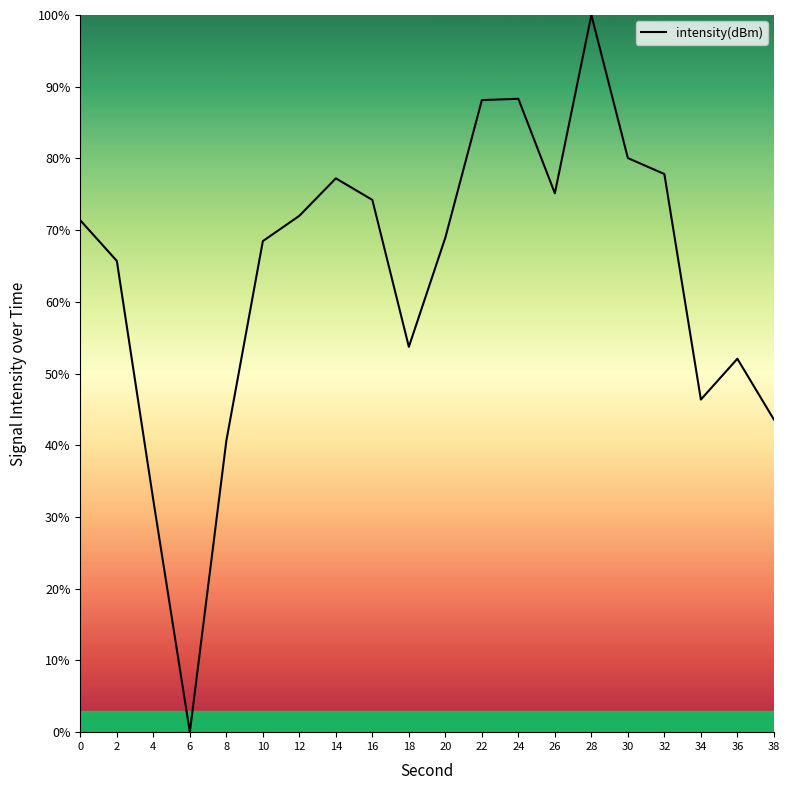

The value at 12 is 126.6. True or false?

False